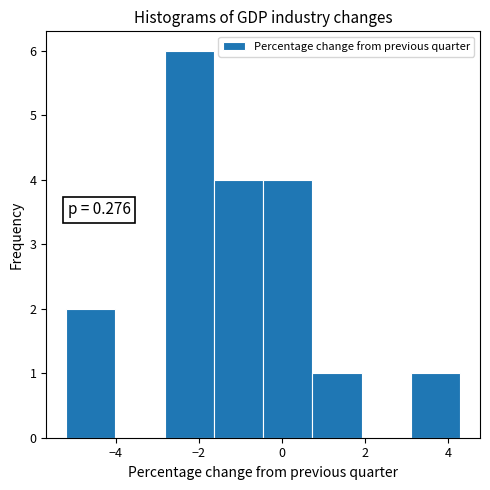

Over which range of the x-axis is the bar tallest?

-2.8 to -1.6